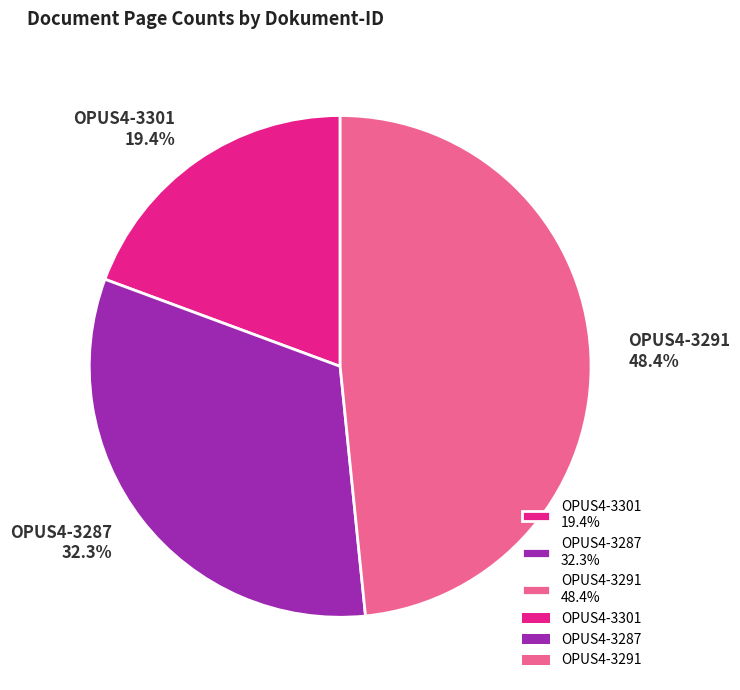

Approximately how many times larger is the value at OPUS4-3287 compared to OPUS4-3291?

0.7